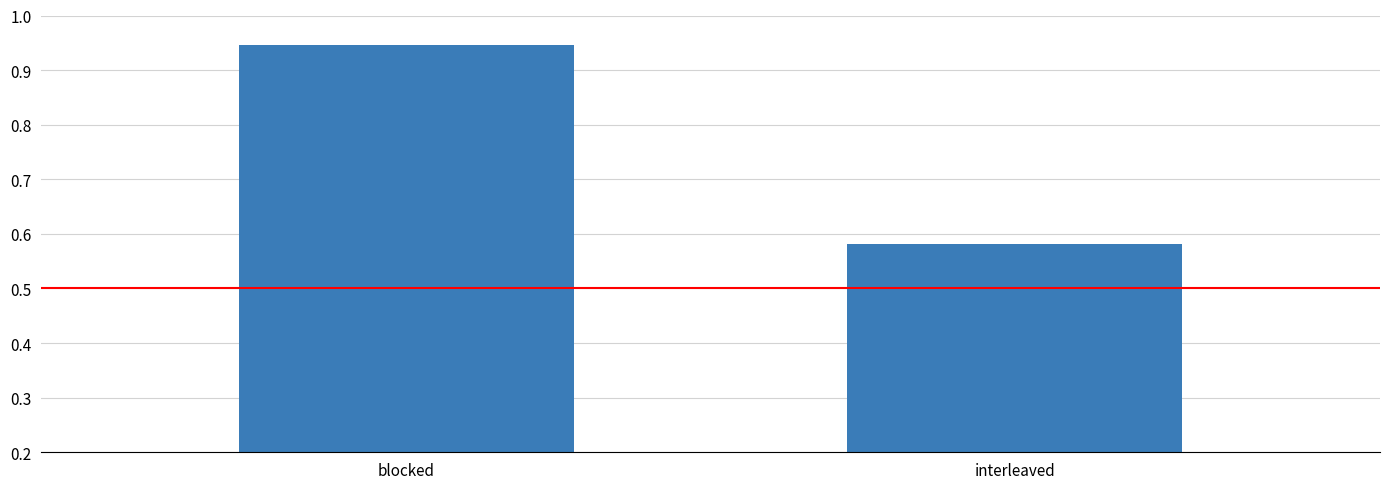

What position from the right is blocked?

2